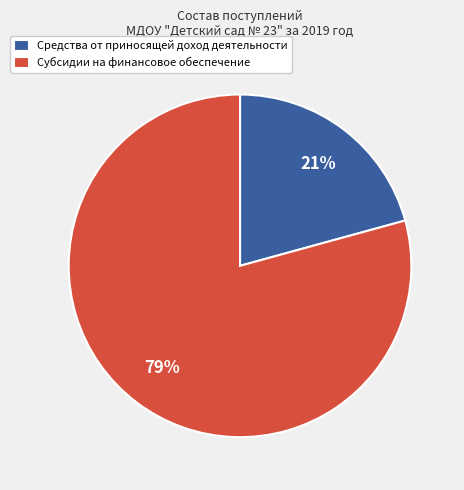

To the nearest percent, what portion does Средства от приносящей доход деятельности represent?

21%